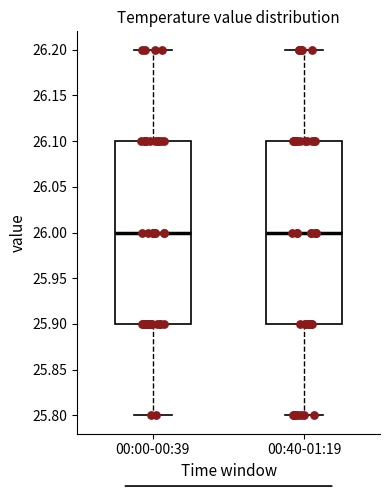

Reading left to right, transcribe this box plot: for each box, give where its median line is, the range the box spans, and where its two whiskers end, as read against the y-axis. The values are not printed on the chart, so give them approximately, as read against the axis.

00:00-00:39: median 26.0, box 25.9 to 26.1, whiskers 25.8 to 26.2
00:40-01:19: median 26.0, box 25.9 to 26.1, whiskers 25.8 to 26.2